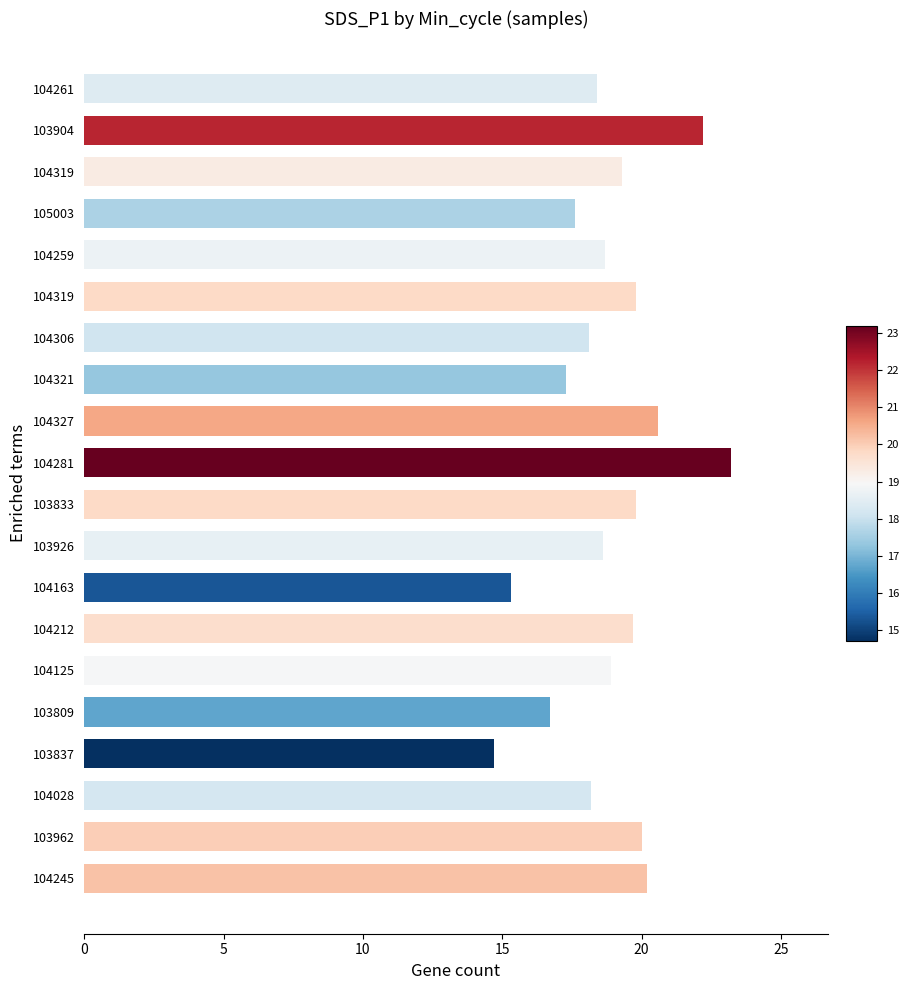

Does the chart contain any negative values?

No